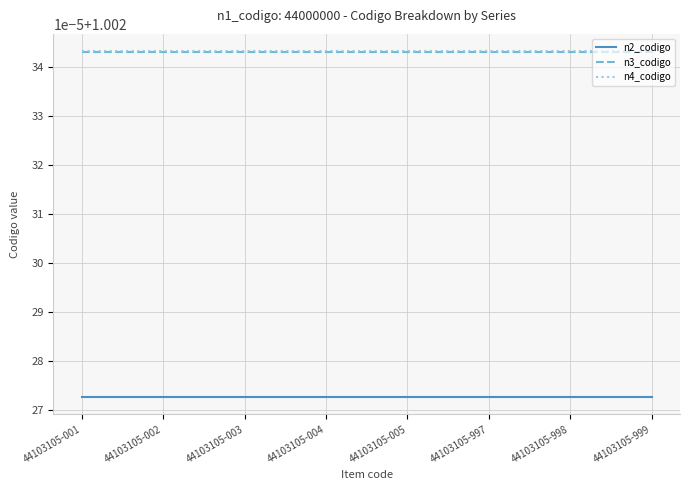

List the series in order of their peak value, lowest first.

n2_codigo, n3_codigo, n4_codigo